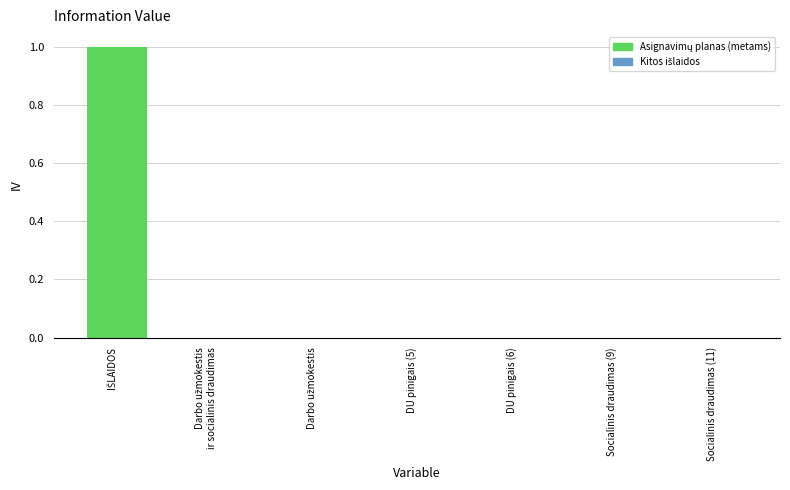

True or false: the data shows 0 at Socialinis draudimas (9).

True